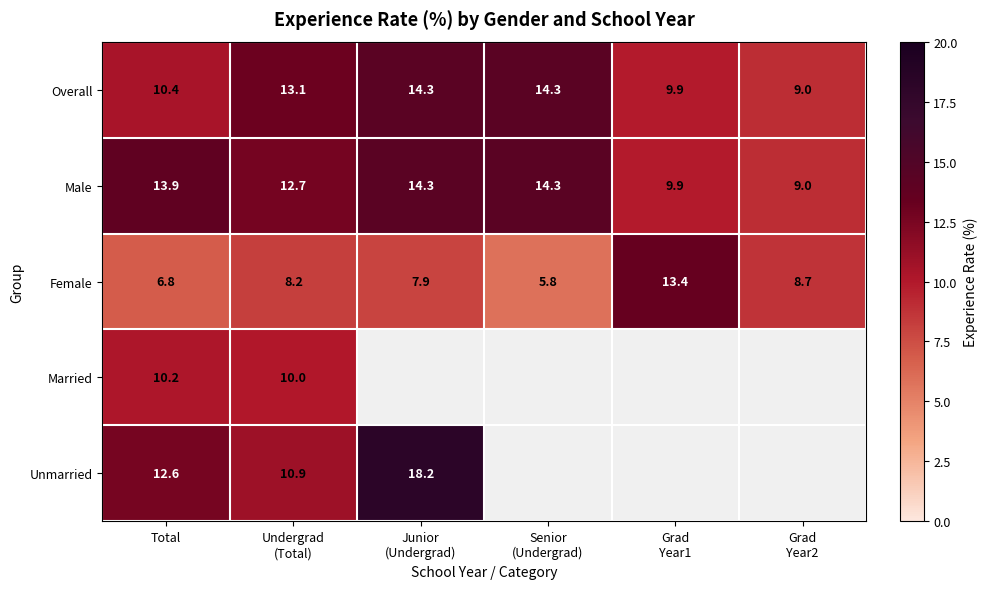

The Married series shows 10.2 at Total. True or false?

True